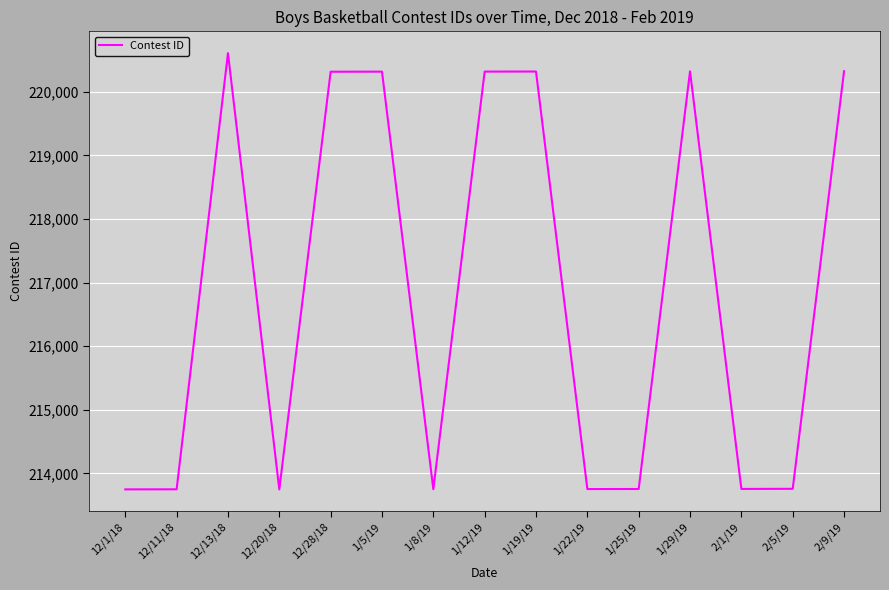

How many lines are shown in the chart?

1